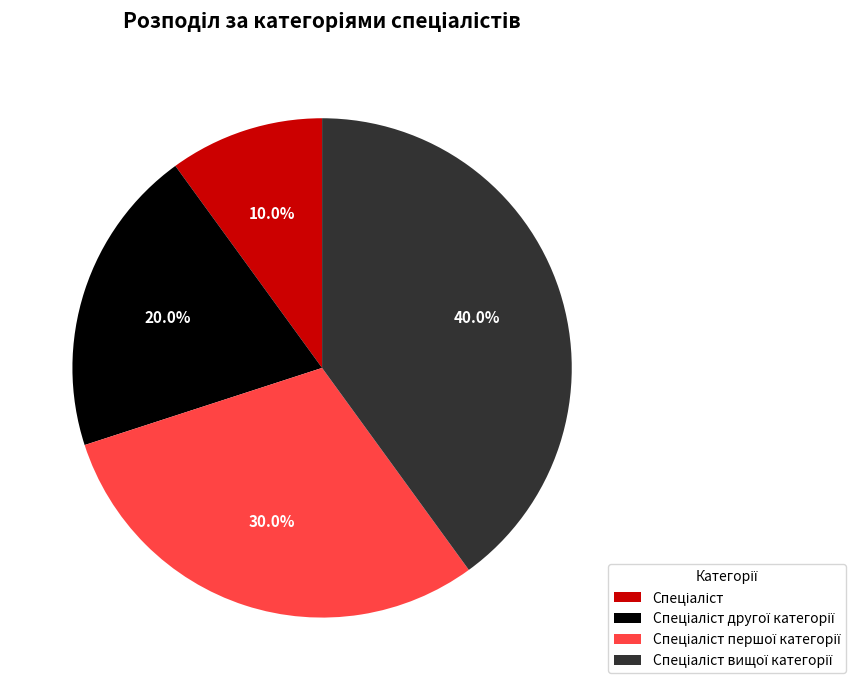

Is there any slice that represents more than half of the pie?

No